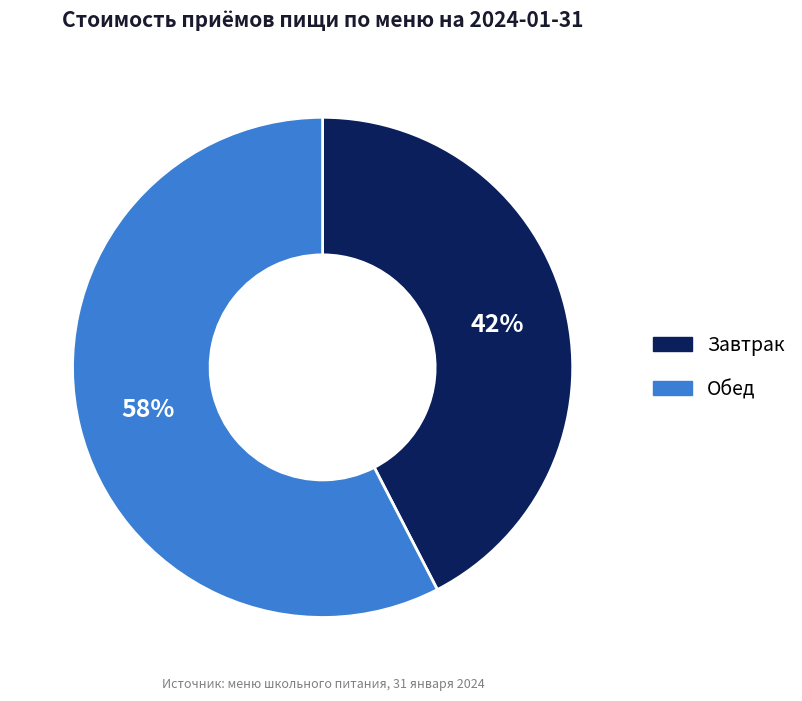

Between Обед and Завтрак, which is larger?

Обед